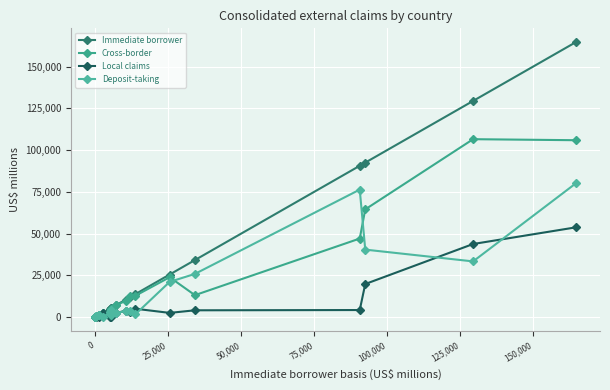

How many intersections are there between Local claims and Deposit-taking?

11